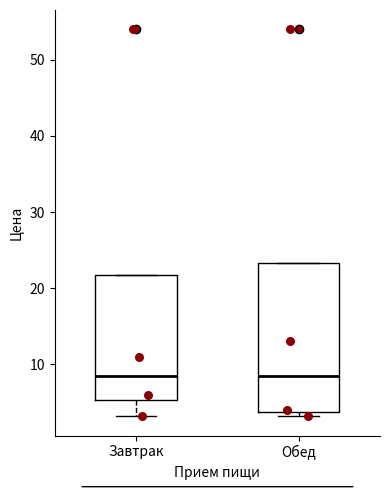

Reading left to right, read every box against the y-axis: the position of its median line, the range the box covers, and the ends of its whiskers. The values are not printed on the chart, so give them approximately, as read against the axis.

Завтрак: median 9, box 5 to 22, whiskers 3 to 22
Обед: median 9, box 4 to 23, whiskers 3 to 23